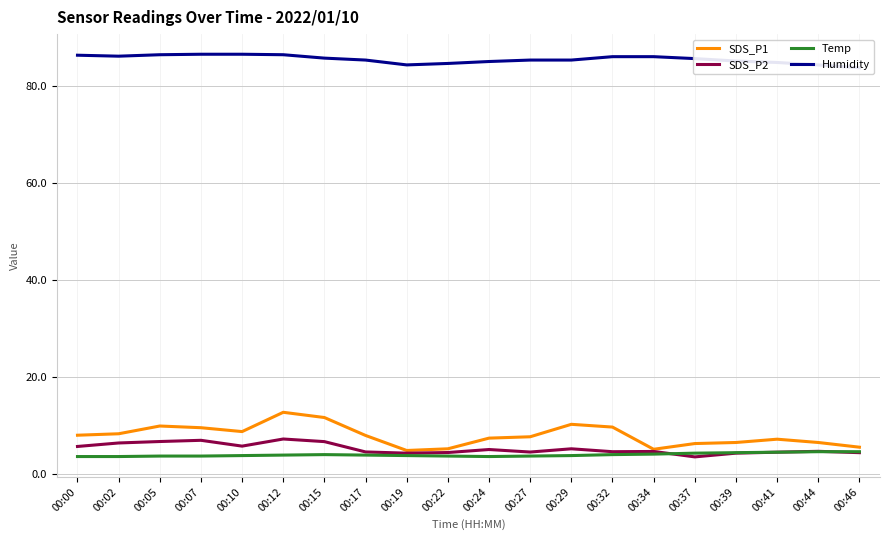

What is the average value of the Humidity series?

85.6